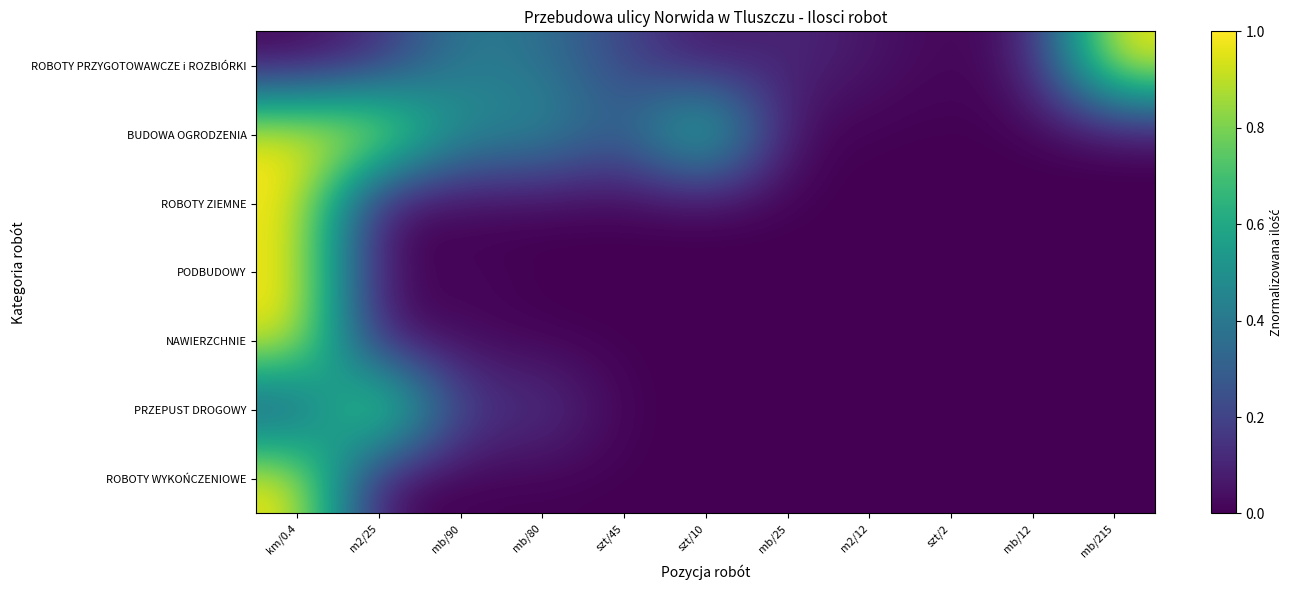

Reading left to right, what are all the values shown in this chart?

ROBOTY PRZYGOTOWAWCZE i ROZBIÓRKI: km/0.4=0.0	m2/25=0.1	mb/90=0.4	mb/80=0.4	szt/45=0.2	szt/10=0.0	mb/25=0.1	m2/12=0.1	szt/2=0.0	mb/12=0.1	mb/215=1.0
BUDOWA OGRODZENIA: km/0.4=1.0	m2/25=1.0	mb/90=0.5	mb/80=0.5	szt/45=0.3	szt/10=0.8	mb/25=0.0	m2/12=0.0	szt/2=0.0	mb/12=0.0	mb/215=0.0
ROBOTY ZIEMNE: km/0.4=1.0	m2/25=0.0	mb/90=0.0	mb/80=0.0	szt/45=0.0	szt/10=0.0	mb/25=0.0	m2/12=0.0	szt/2=0.0	mb/12=0.0	mb/215=0.0
PODBUDOWY: km/0.4=1.0	m2/25=0.0	mb/90=0.0	mb/80=0.0	szt/45=0.0	szt/10=0.0	mb/25=0.0	m2/12=0.0	szt/2=0.0	mb/12=0.0	mb/215=0.0
NAWIERZCHNIE: km/0.4=1.0	m2/25=0.0	mb/90=0.0	mb/80=0.0	szt/45=0.0	szt/10=0.0	mb/25=0.0	m2/12=0.0	szt/2=0.0	mb/12=0.0	mb/215=0.0
PRZEPUST DROGOWY: km/0.4=0.2	m2/25=1.0	mb/90=0.2	mb/80=0.2	szt/45=0.0	szt/10=0.0	mb/25=0.0	m2/12=0.0	szt/2=0.0	mb/12=0.0	mb/215=0.0
ROBOTY WYKOŃCZENIOWE: km/0.4=1.0	m2/25=0.0	mb/90=0.0	mb/80=0.0	szt/45=0.0	szt/10=0.0	mb/25=0.0	m2/12=0.0	szt/2=0.0	mb/12=0.0	mb/215=0.0